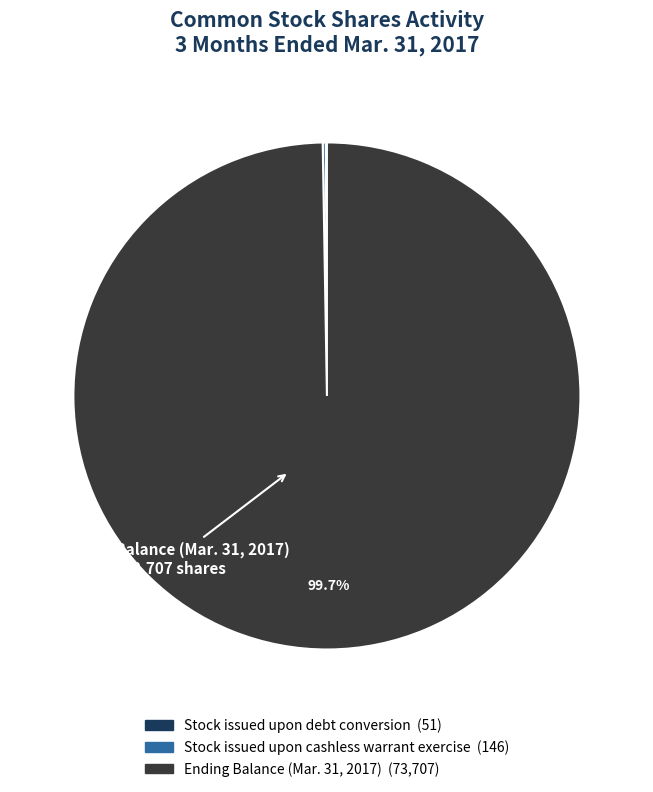

Which slice represents more than half of the pie?

Ending Balance (Mar. 31, 2017)